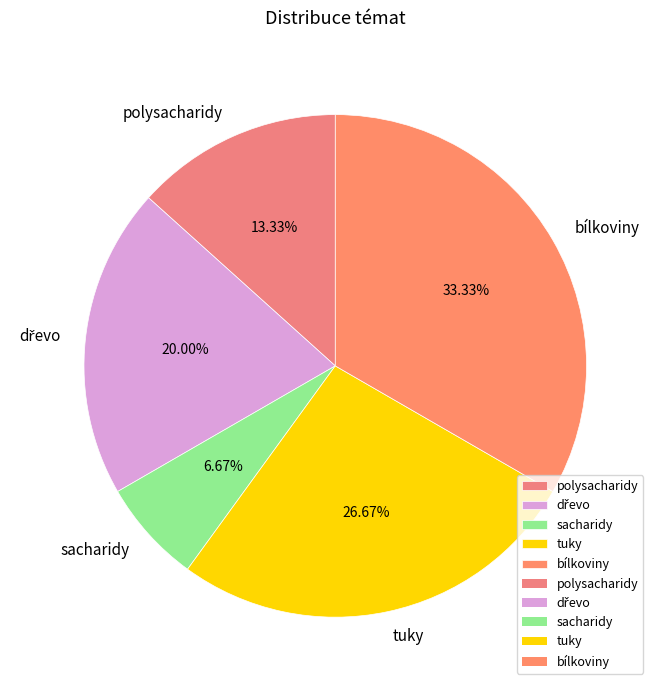

Is the sum of bílkoviny and sacharidy greater than half?

No